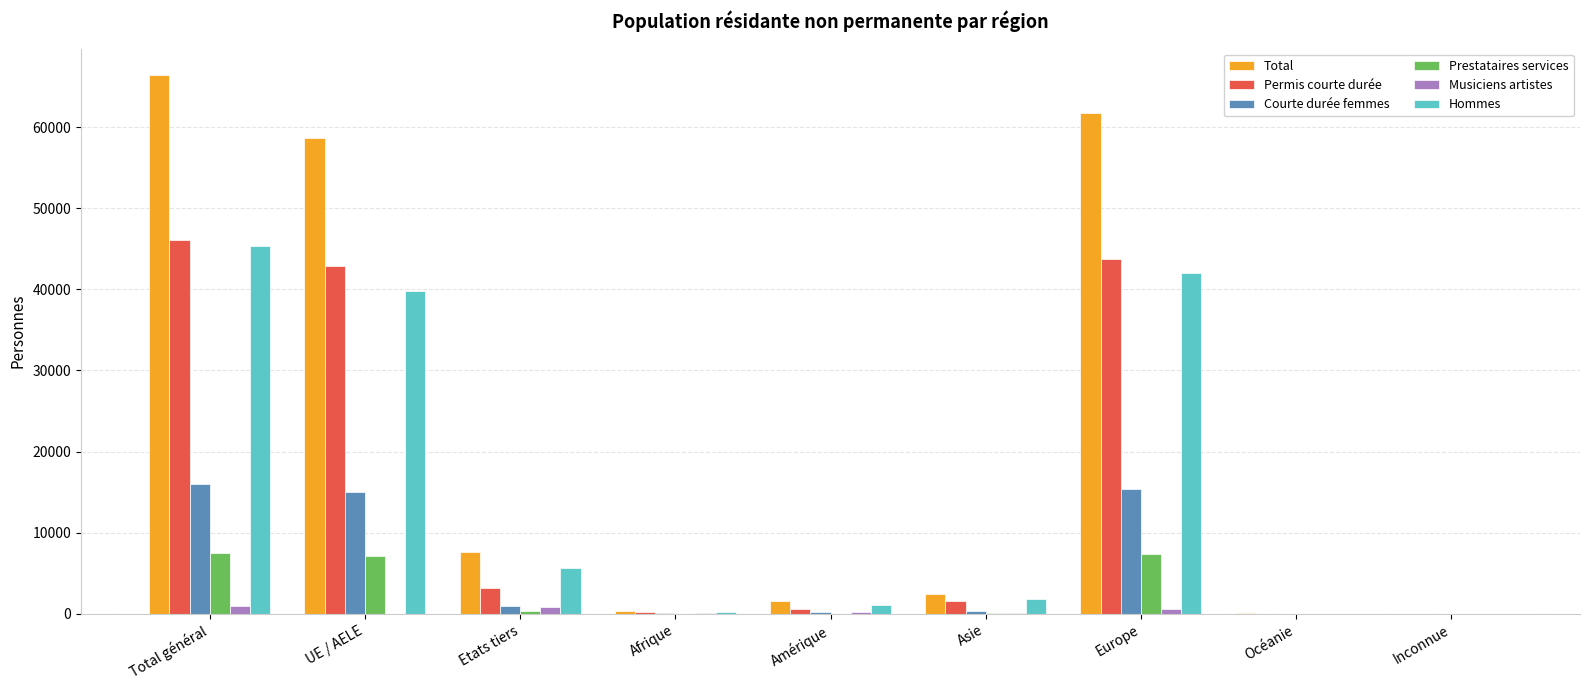

Are the bars grouped side by side (vs. stacked)?

Yes